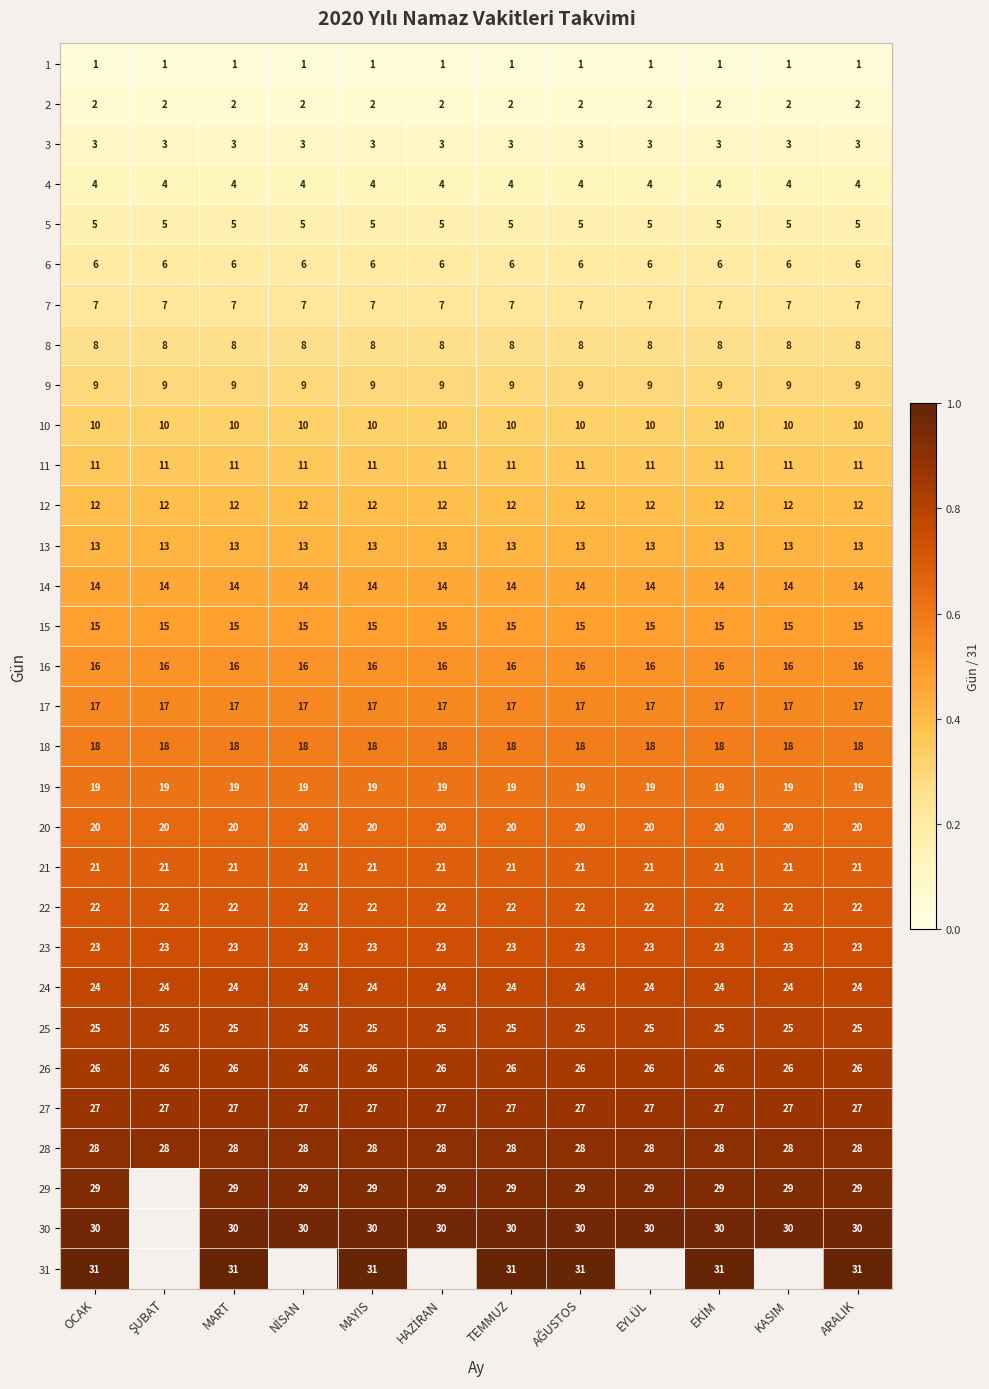

Which category has the lowest value in the 26 series?

OCAK